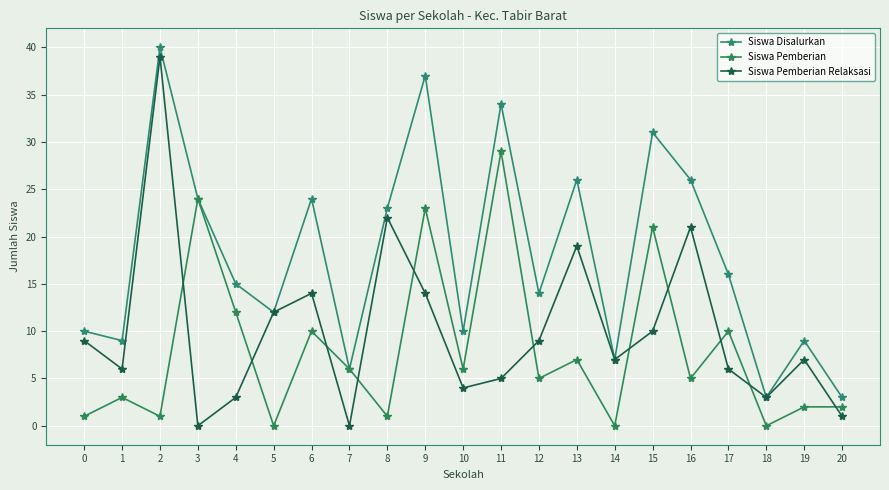

Which series has the largest range (max minus min)?

Siswa Pemberian Relaksasi